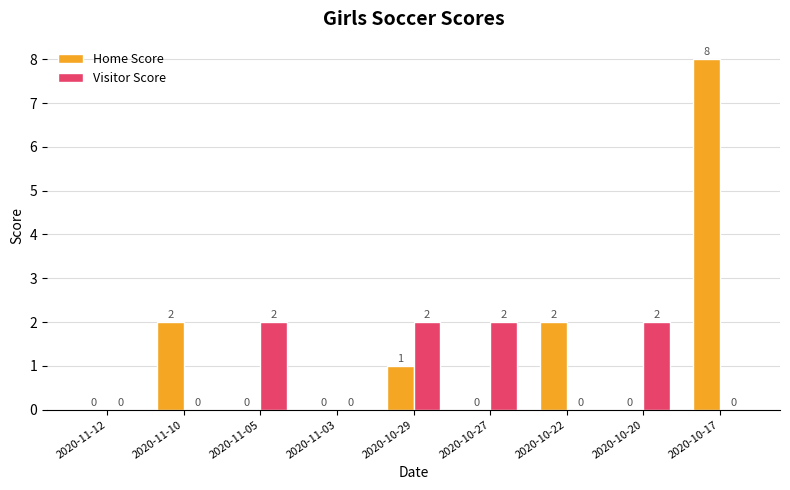

Between 2020-11-03 and 2020-10-22, which series saw the biggest shift?

Home Score